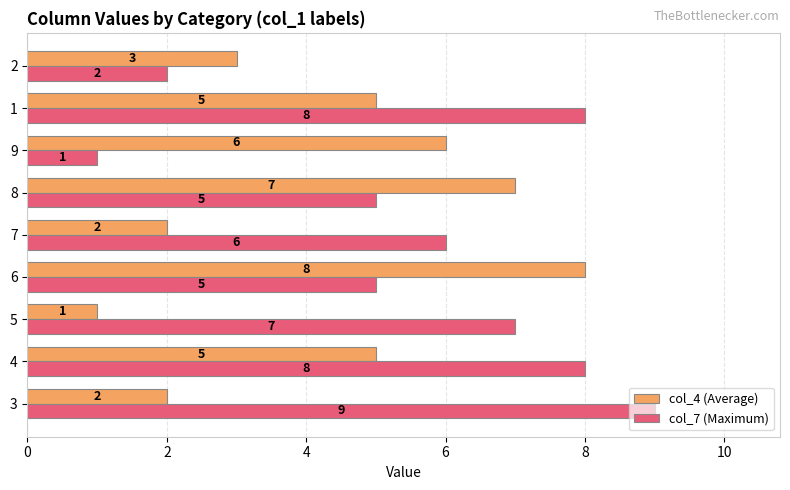

How many col_4 (Average) values are between 2 and 6?

6